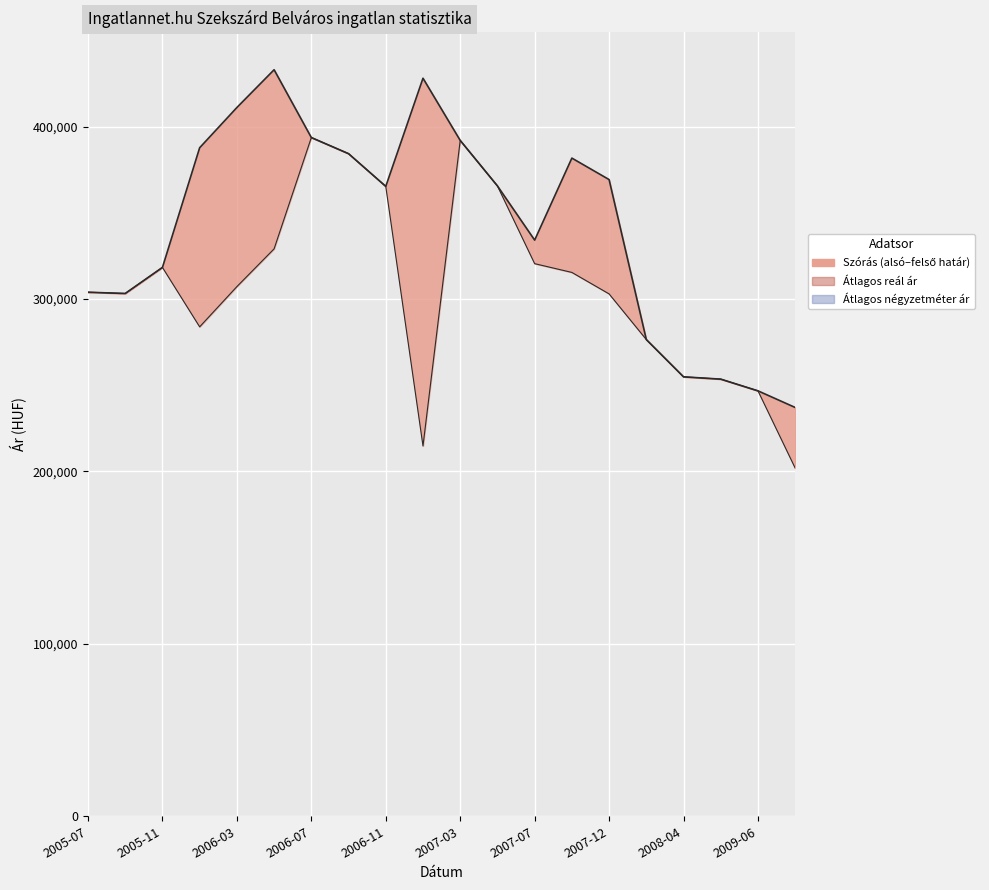

What is the difference between the Szórás felső határ values at 2009-06 and 2008-04?

8128